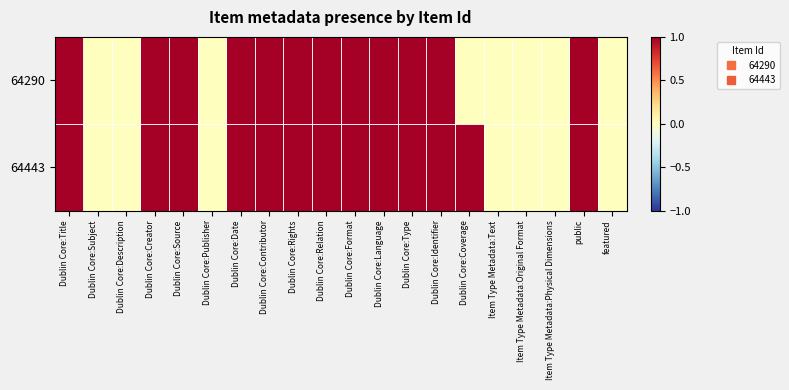

At which category is the sum across all series the highest?

Dublin Core:Title